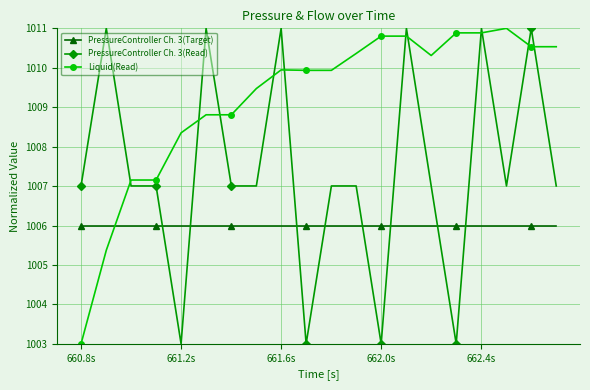

True or false: PressureController Ch. 3(Read) and Liquid(Read) intersect in this chart.

True